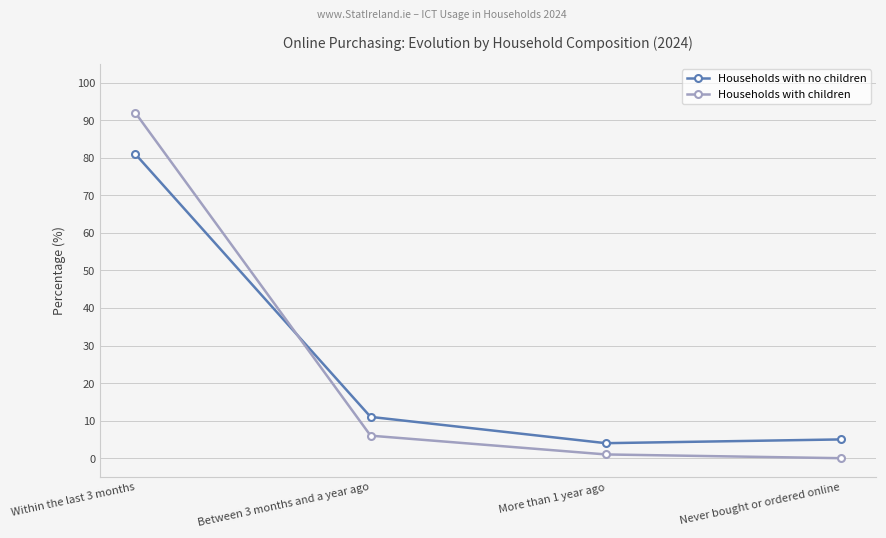

The value of Households with children at Never bought or ordered online is 0. True or false?

True